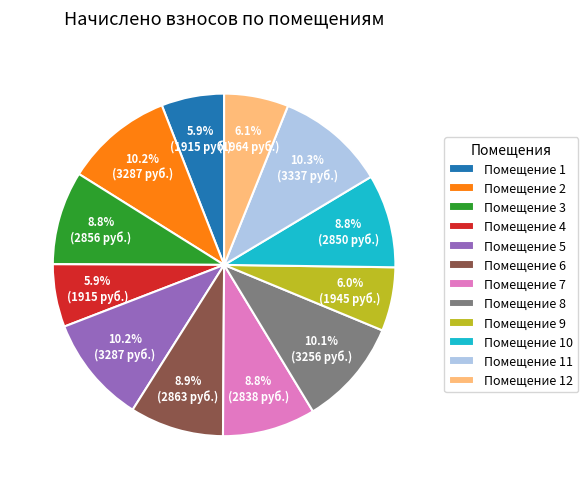

Count the number of slices in the pie.

12